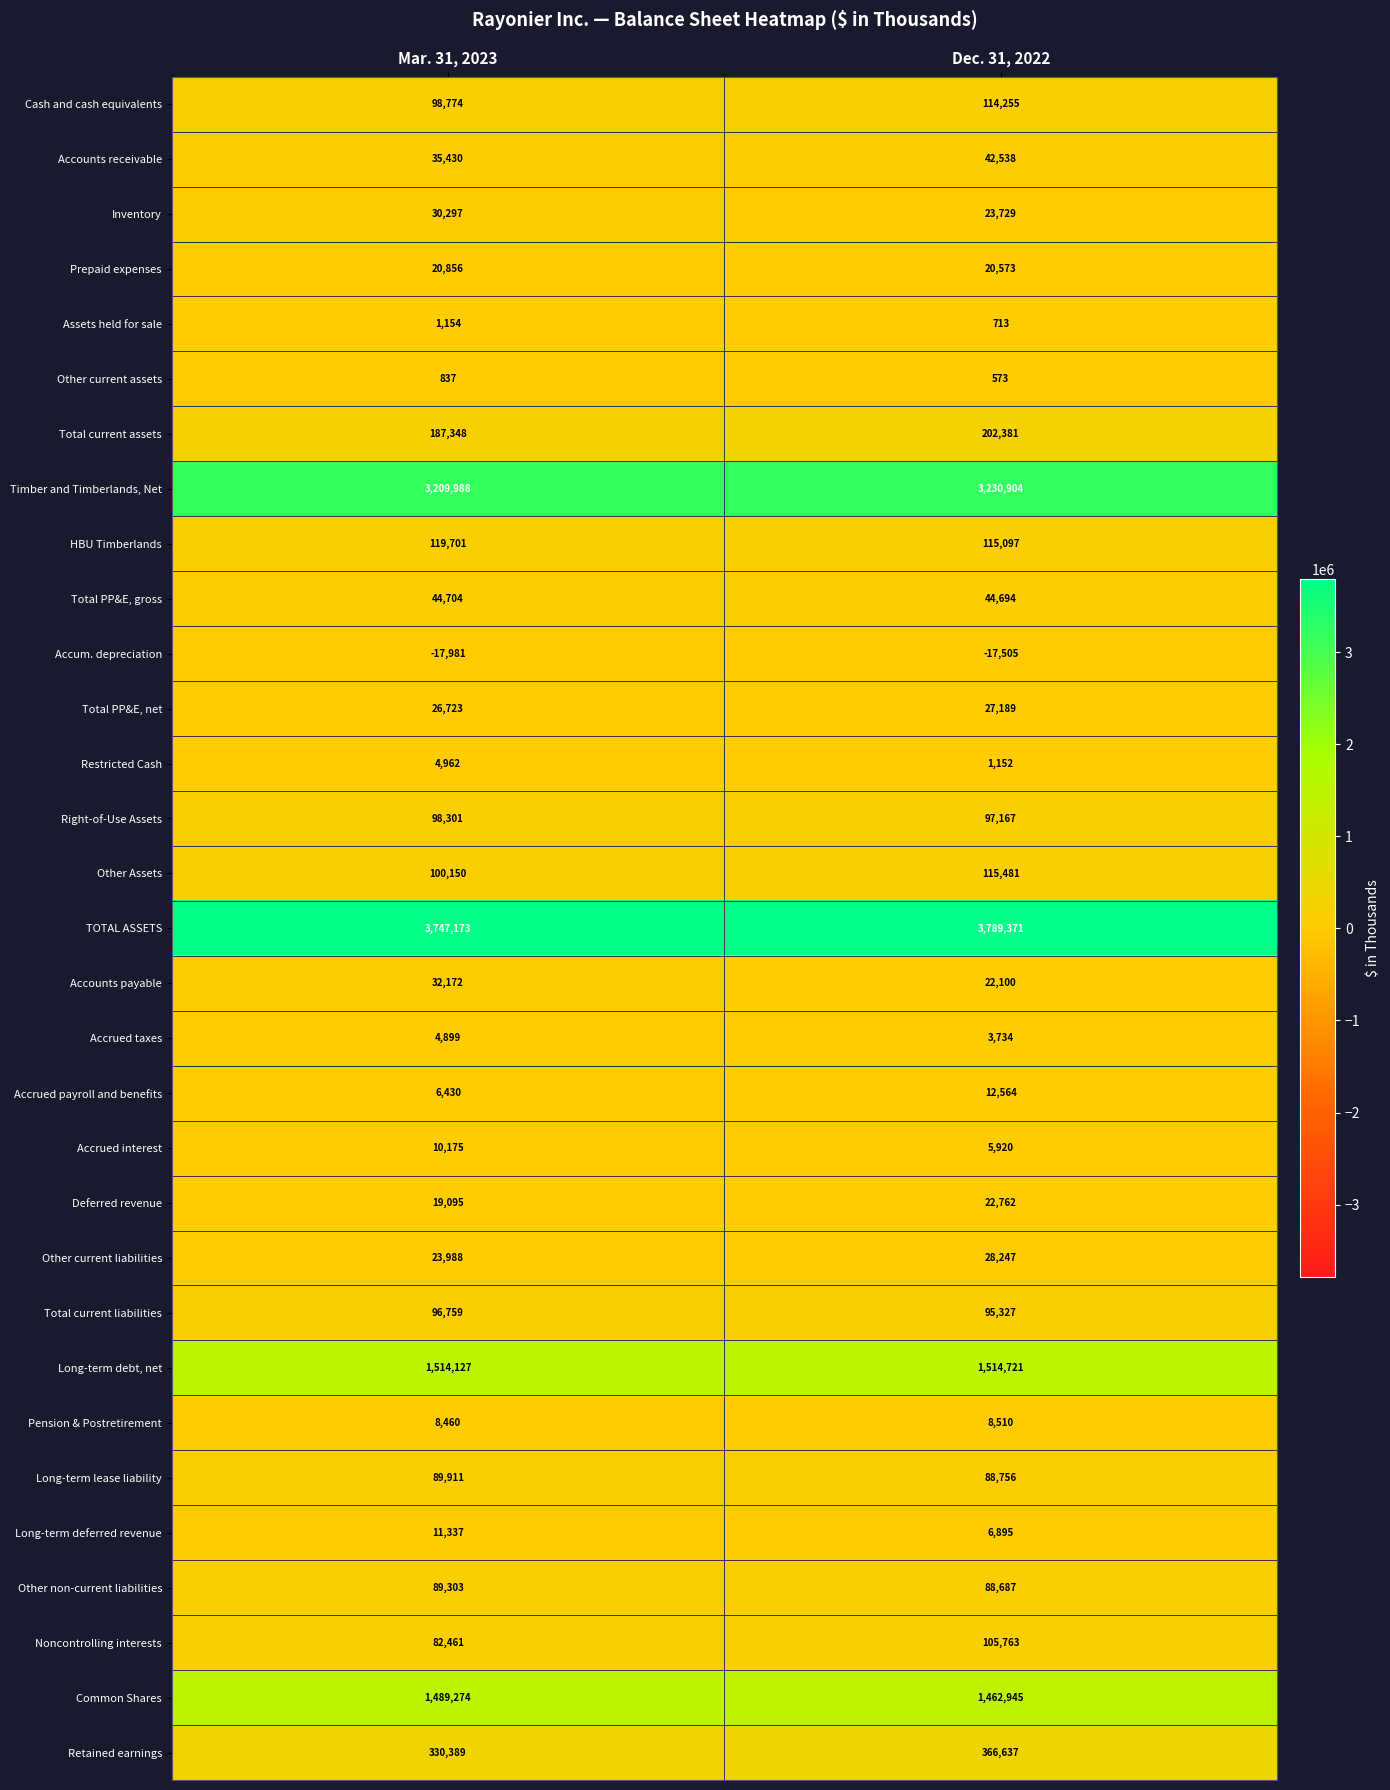

Between Mar. 31, 2023 and Dec. 31, 2022, which series saw the biggest shift?

TOTAL ASSETS